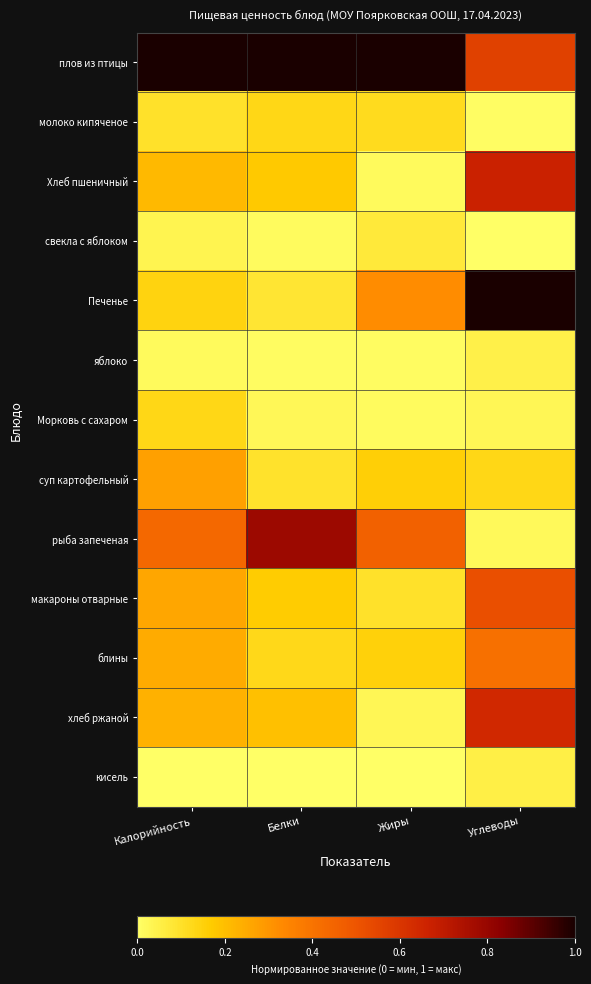

At Белки, list the series in order from smallest to largest.

кисель, яблоко, свекла с яблоком, Морковь с сахаром, Печенье, суп картофельный, блины, молоко кипяченое, макароны отварные, Хлеб пшеничный, хлеб ржаной, рыба запеченая, плов из птицы